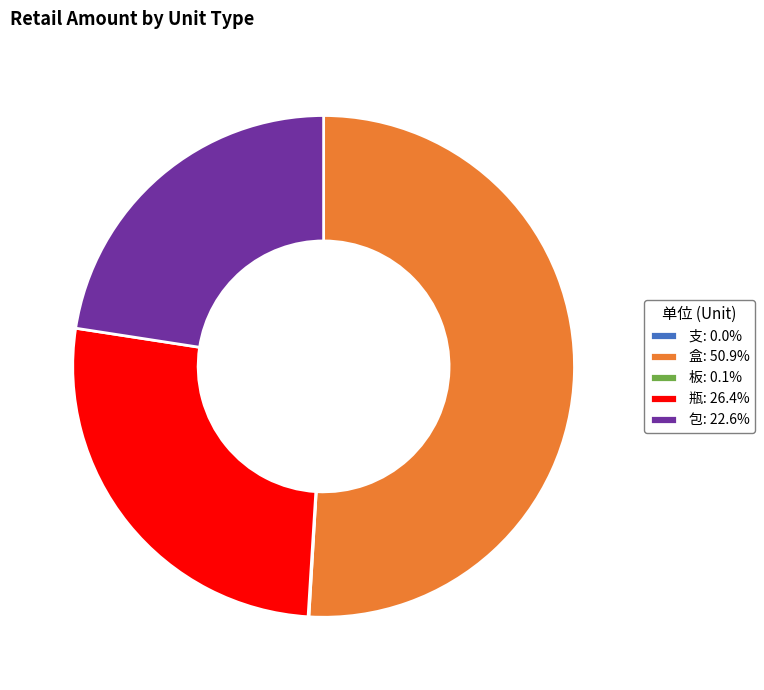

Does 包: 22.6% account for over 50% of the chart?

No